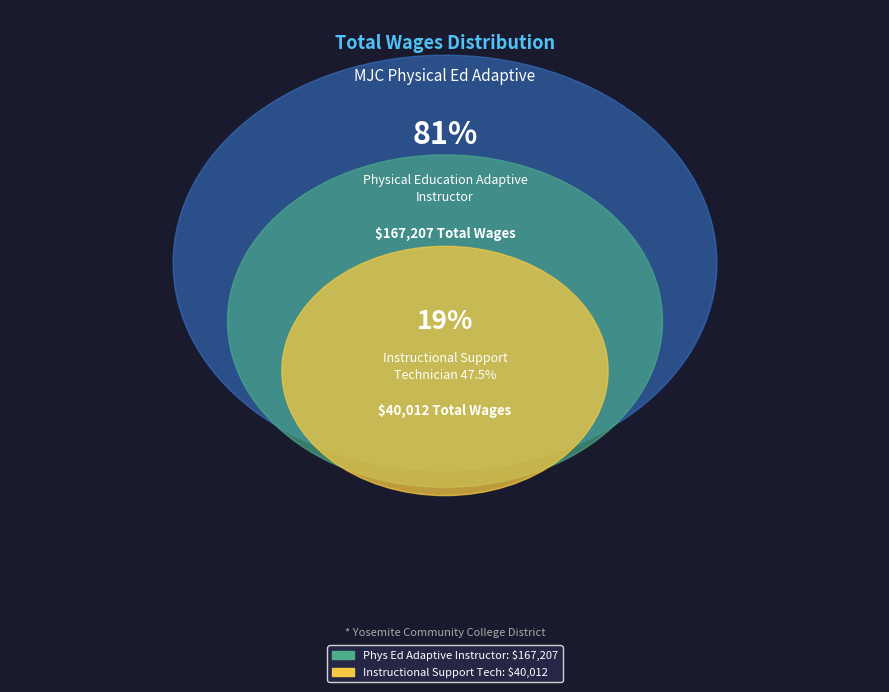

What percentage do Instructional Support Technician 47.5% and Physical Education Adaptive Instructor together represent?

100.0%